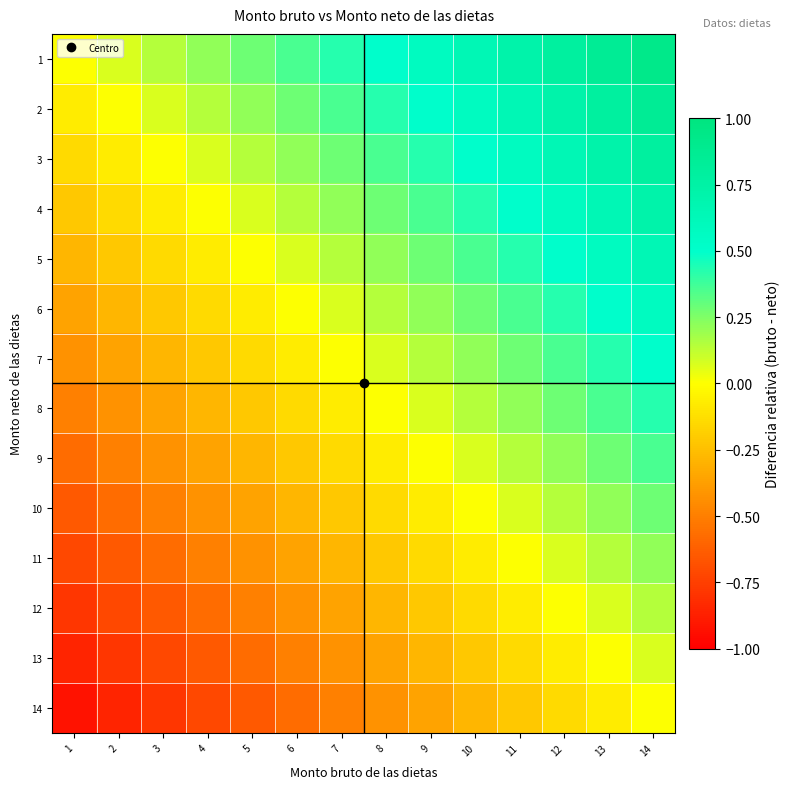

At which category does the chart reach its minimum across all series?

1